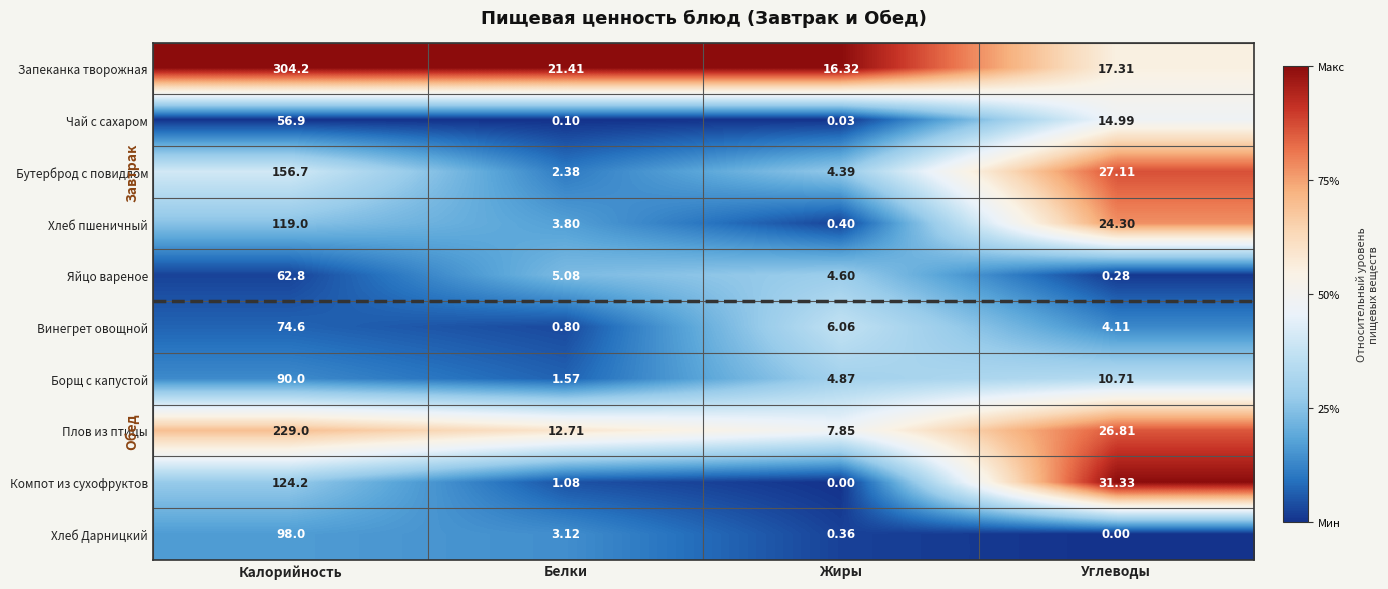

Which series has the largest total across all categories?

Запеканка творожная